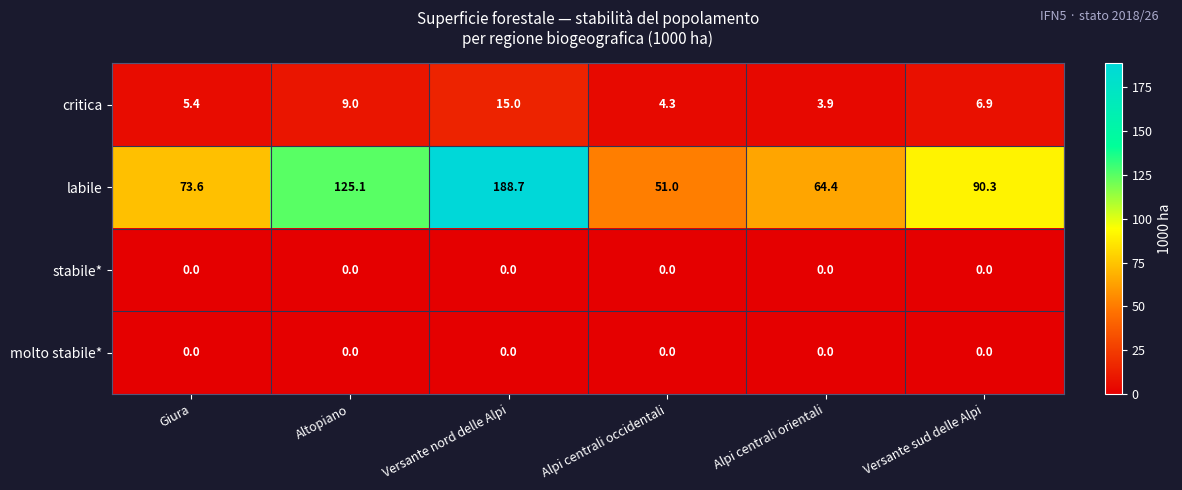

Rank the categories by critica value from lowest to highest.

Alpi centrali orientali, Alpi centrali occidentali, Giura, Versante sud delle Alpi, Altopiano, Versante nord delle Alpi